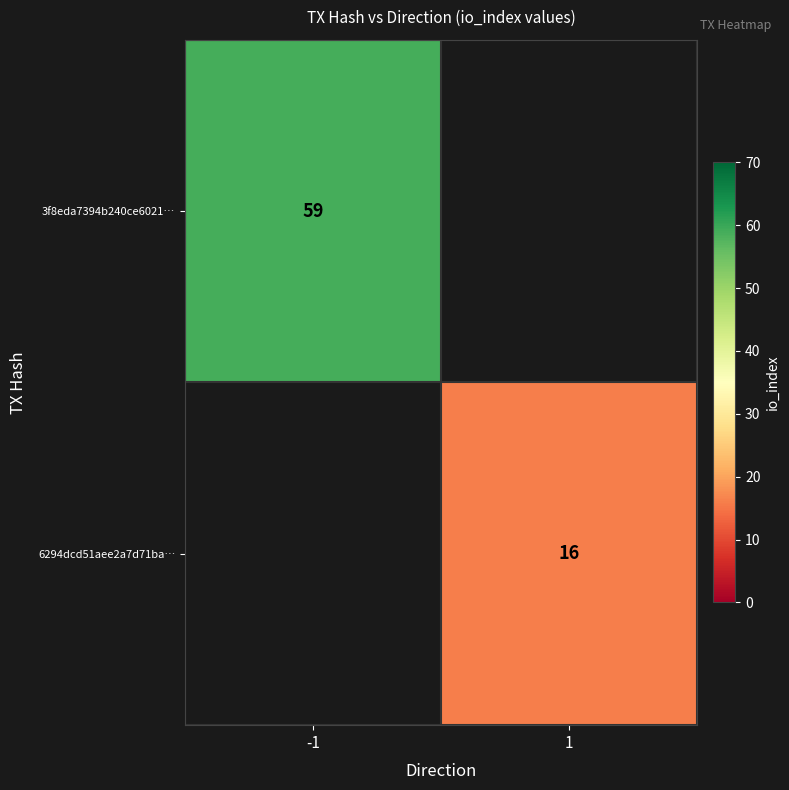

What is the minimum value shown in the chart?

16.0